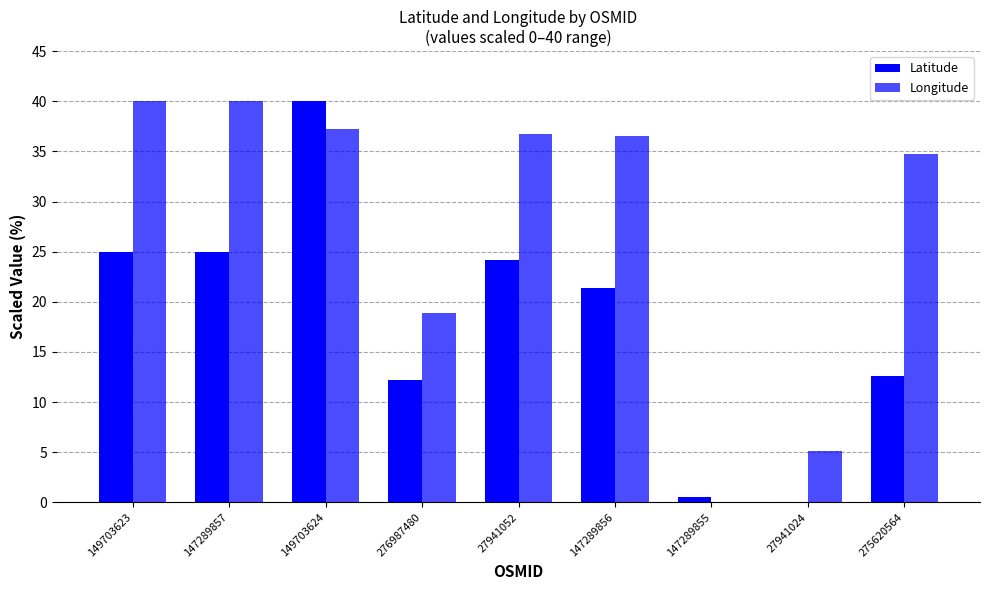

What is the greatest value displayed?

40.0